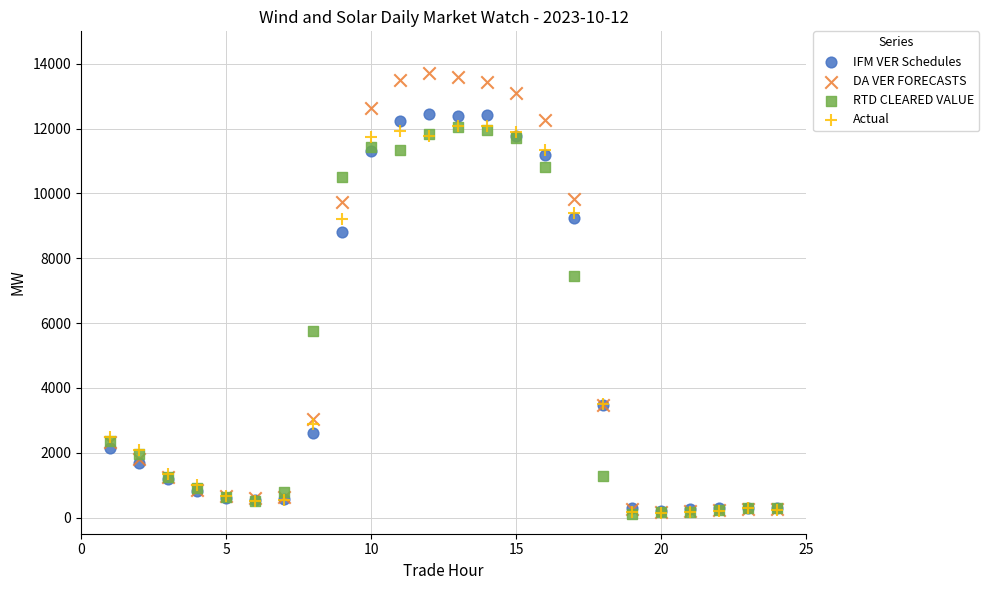

In the DA VER FORECASTS series, what Y value is closest to 6936?

9735.6